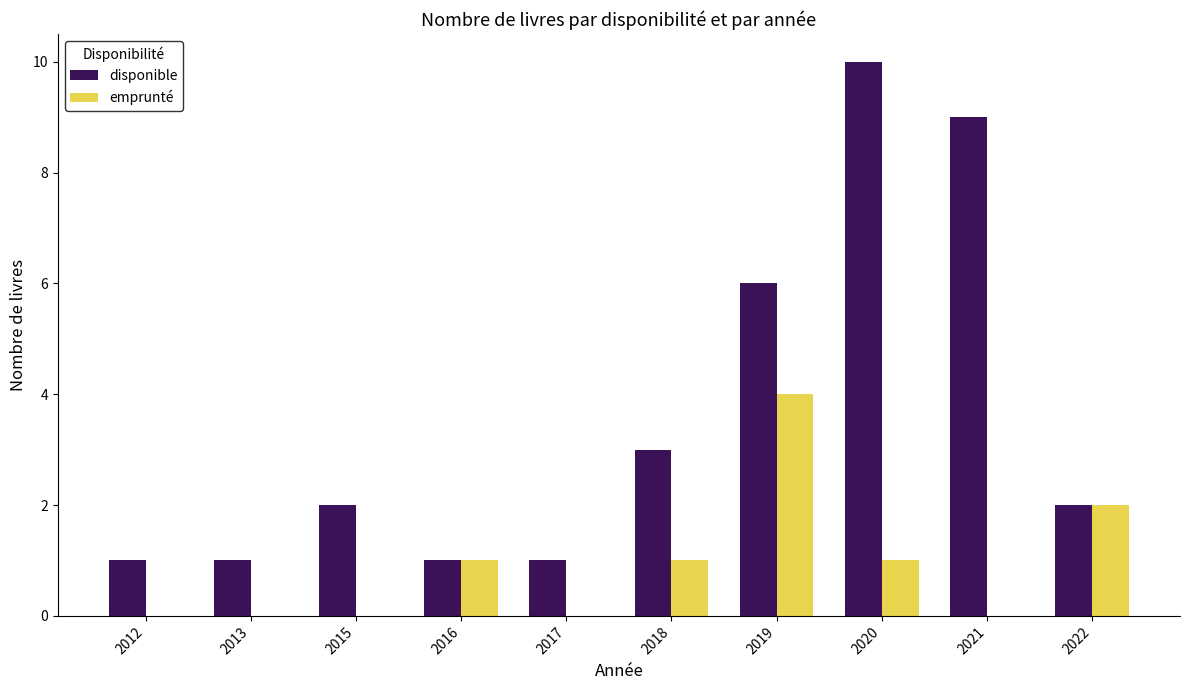

Reading right to left, transcribe all the data shown in this chart.

disponible: 2022=2	2021=9	2020=10	2019=6	2018=3	2017=1	2016=1	2015=2	2013=1	2012=1
emprunté: 2022=2	2021=0	2020=1	2019=4	2018=1	2017=0	2016=1	2015=0	2013=0	2012=0